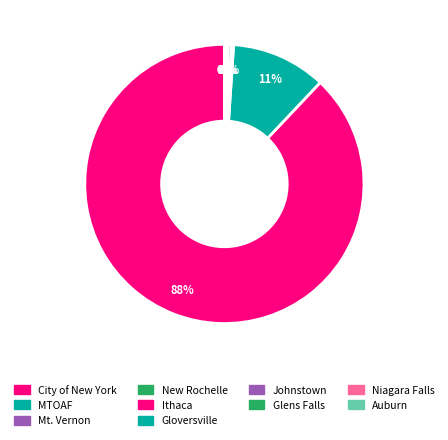

What portion of the pie excludes Glens Falls?

100.0%